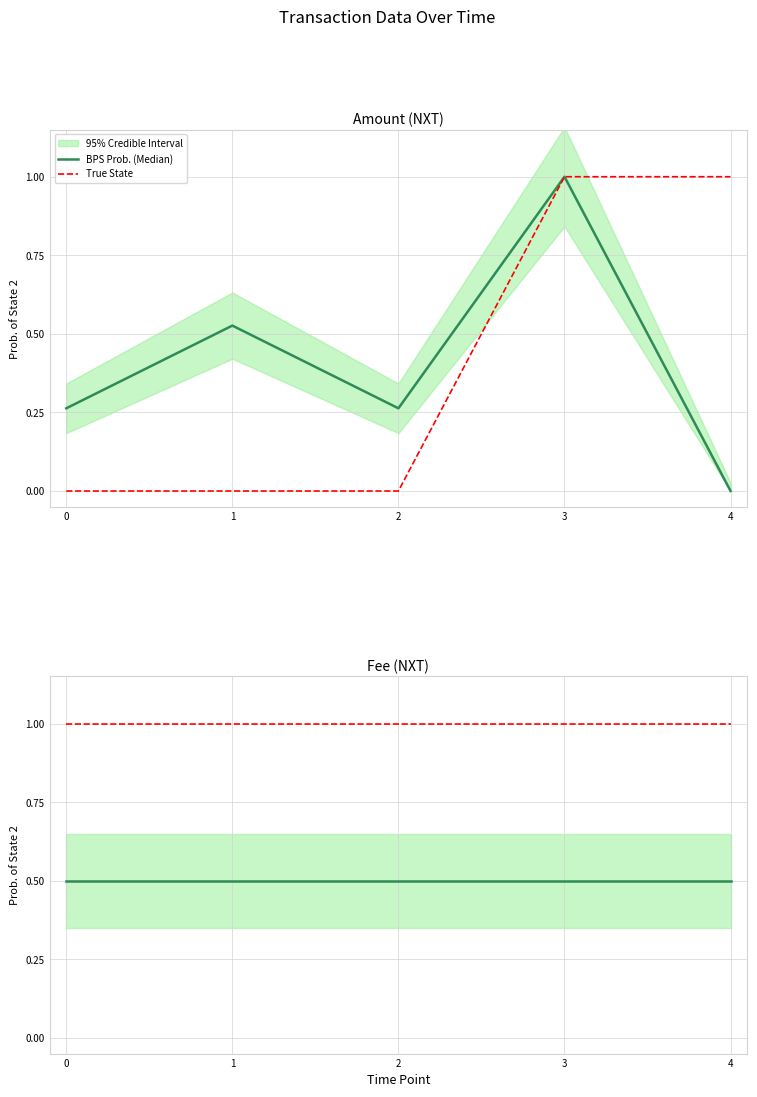

True or false: True State has a value of 1.0 at 2.

True